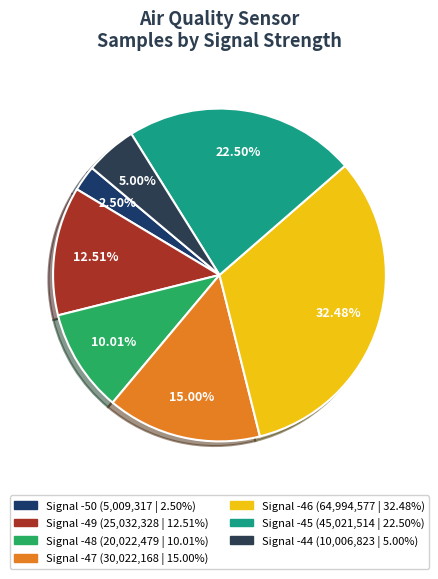

How many segments does this pie chart have?

7